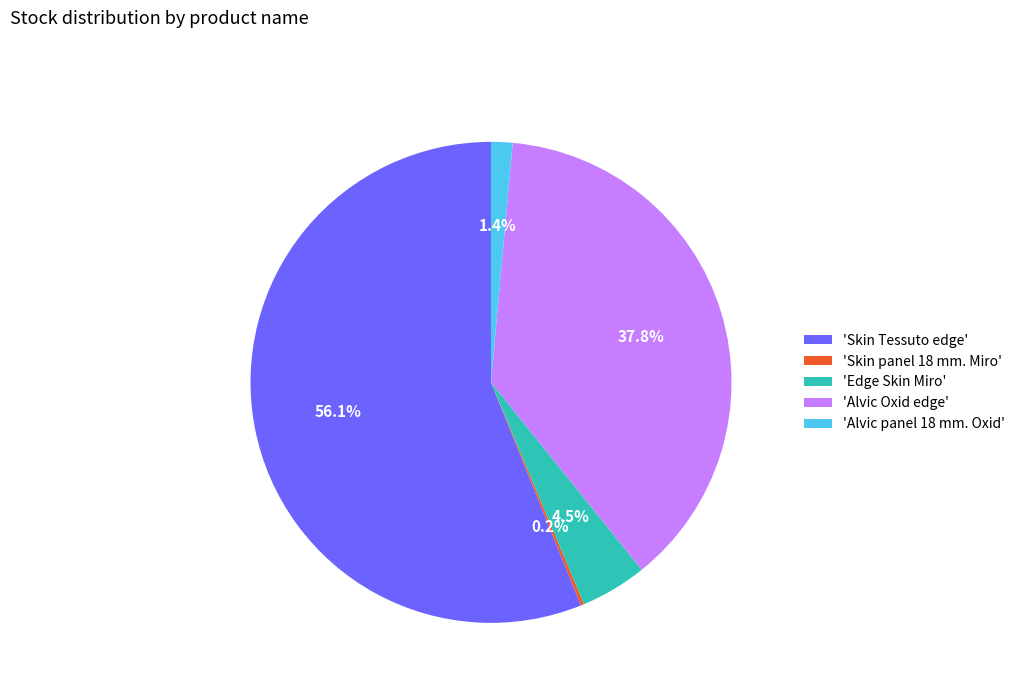

What is the majority slice?

'Skin Tessuto edge'